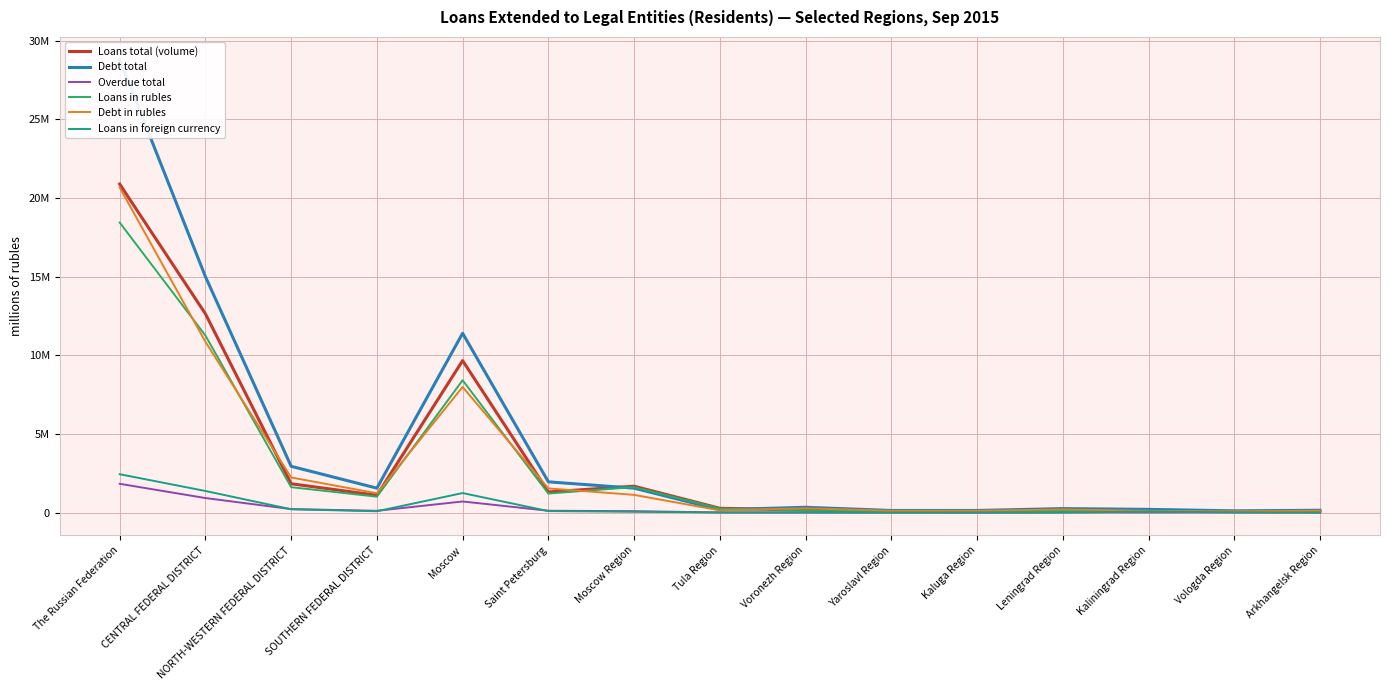

Reading left to right, what are all the values shown in this chart?

Loans total (volume): The Russian Federation=20892717	CENTRAL FEDERAL DISTRICT=12644185	NORTH-WESTERN FEDERAL DISTRICT=1838813	SOUTHERN FEDERAL DISTRICT=1106809	Moscow=9666498	Saint Petersburg=1317131	Moscow Region=1681428	Tula Region=278876	Voronezh Region=166139	Yaroslavl Region=80705	Kaluga Region=73745	Leningrad Region=119312	Kaliningrad Region=131388	Vologda Region=72927	Arkhangelsk Region=61666
Debt total: The Russian Federation=28806133	CENTRAL FEDERAL DISTRICT=15008824	NORTH-WESTERN FEDERAL DISTRICT=2948458	SOUTHERN FEDERAL DISTRICT=1559158	Moscow=11406755	Saint Petersburg=1960397	Moscow Region=1558353	Tula Region=188291	Voronezh Region=342438	Yaroslavl Region=140471	Kaluga Region=140438	Leningrad Region=259190	Kaliningrad Region=210460	Vologda Region=116446	Arkhangelsk Region=155251
Overdue total: The Russian Federation=1836059	CENTRAL FEDERAL DISTRICT=929946	NORTH-WESTERN FEDERAL DISTRICT=226739	SOUTHERN FEDERAL DISTRICT=119575	Moscow=711426	Saint Petersburg=122769	Moscow Region=95878	Tula Region=13368	Voronezh Region=9655	Yaroslavl Region=13433	Kaluga Region=5046	Leningrad Region=24714	Kaliningrad Region=15716	Vologda Region=16317	Arkhangelsk Region=20583
Loans in rubles: The Russian Federation=18447217	CENTRAL FEDERAL DISTRICT=11265171	NORTH-WESTERN FEDERAL DISTRICT=1621090	SOUTHERN FEDERAL DISTRICT=1016766	Moscow=8419401	Saint Petersburg=1216352	Moscow Region=1625328	Tula Region=263933	Voronezh Region=144220	Yaroslavl Region=78333	Kaluga Region=67404	Leningrad Region=115304	Kaliningrad Region=59758	Vologda Region=52773	Arkhangelsk Region=60604
Debt in rubles: The Russian Federation=20674685	CENTRAL FEDERAL DISTRICT=10869403	NORTH-WESTERN FEDERAL DISTRICT=2238105	SOUTHERN FEDERAL DISTRICT=1233229	Moscow=7993679	Saint Petersburg=1542350	Moscow Region=1132084	Tula Region=147667	Voronezh Region=277873	Yaroslavl Region=120162	Kaluga Region=123452	Leningrad Region=203541	Kaliningrad Region=116213	Vologda Region=87319	Arkhangelsk Region=127964
Loans in foreign currency: The Russian Federation=2445500	CENTRAL FEDERAL DISTRICT=1379014	NORTH-WESTERN FEDERAL DISTRICT=217723	SOUTHERN FEDERAL DISTRICT=90044	Moscow=1247097	Saint Petersburg=100779	Moscow Region=56100	Tula Region=14943	Voronezh Region=21919	Yaroslavl Region=2372	Kaluga Region=6341	Leningrad Region=4007	Kaliningrad Region=71630	Vologda Region=20154	Arkhangelsk Region=1062